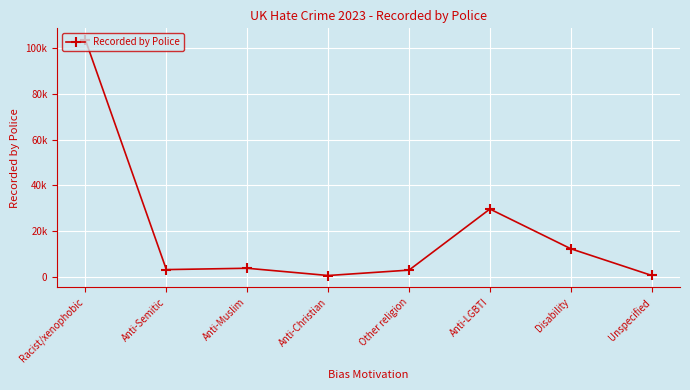

What position from the left is Anti-Muslim?

3